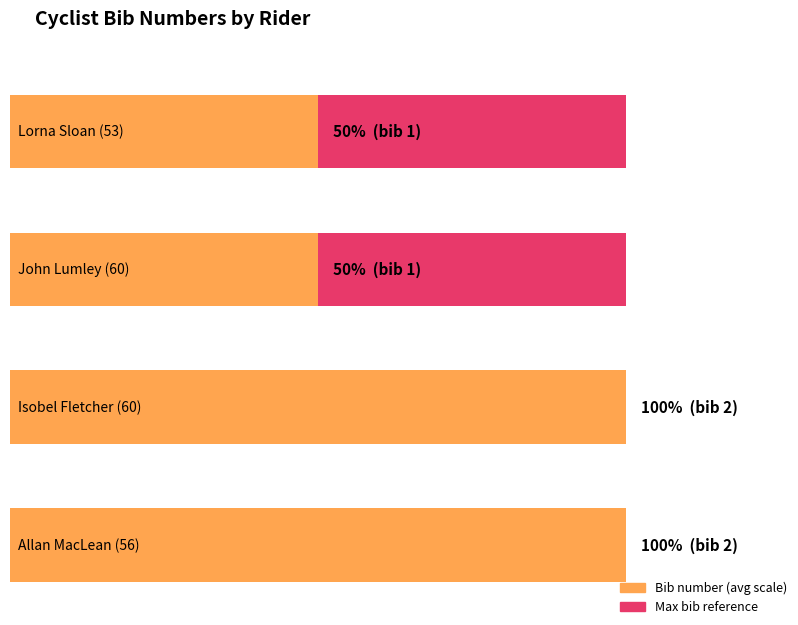

Read the value at Allan MacLean (56).

2